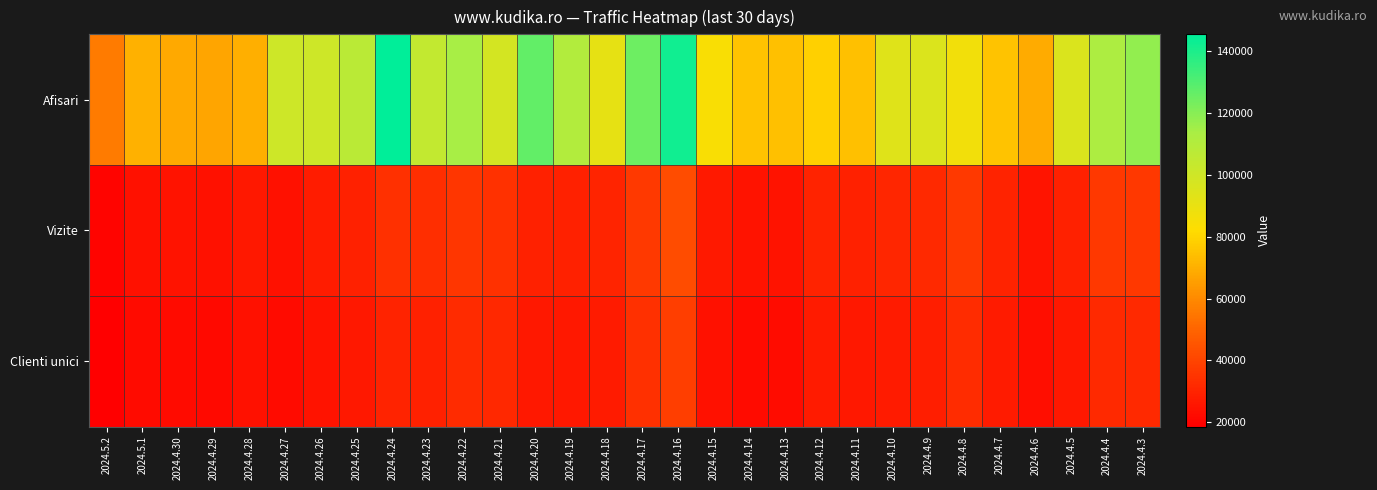

At which category is the sum across all series the highest?

2024.4.16